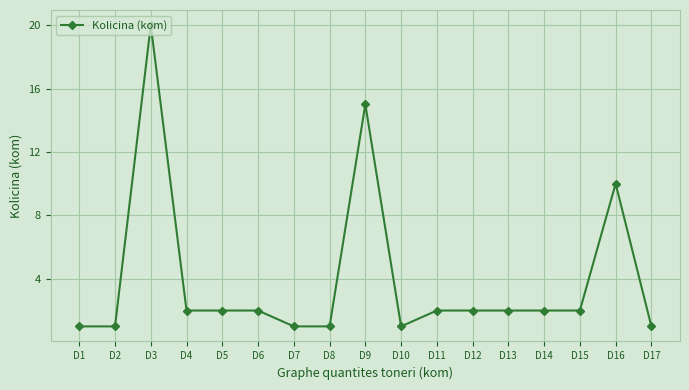

Which label corresponds to the largest value in the chart?

D3